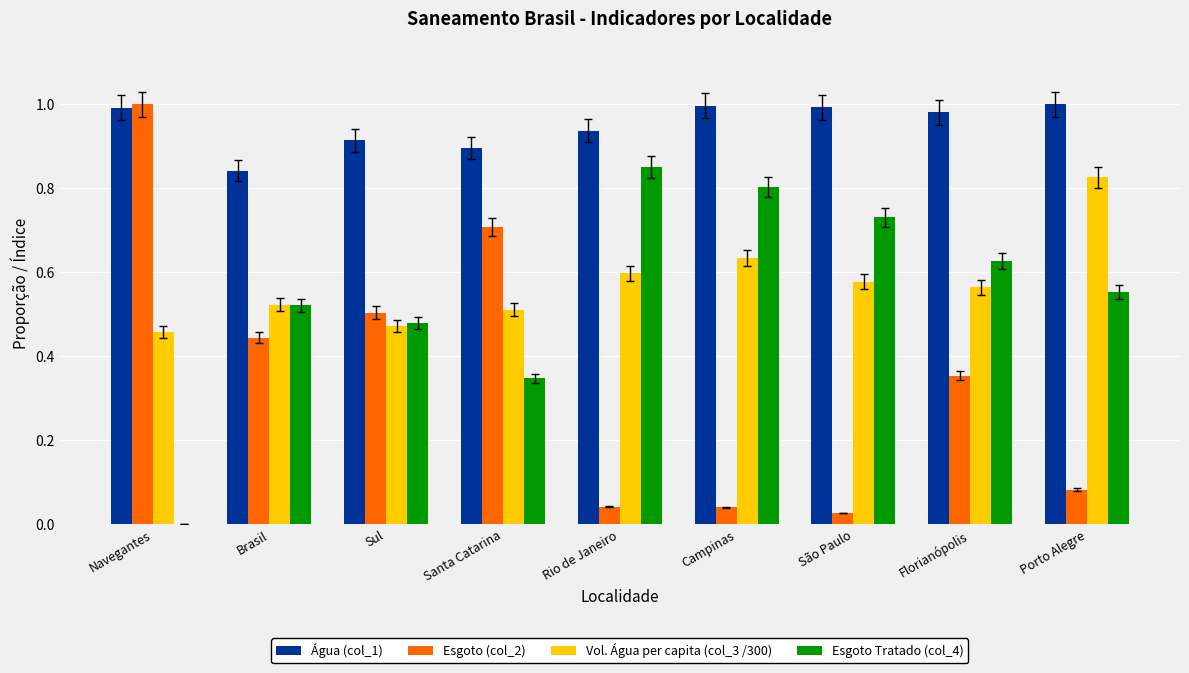

What is the sum of all Vol. Água per capita (col_3 /300) values?

5.2